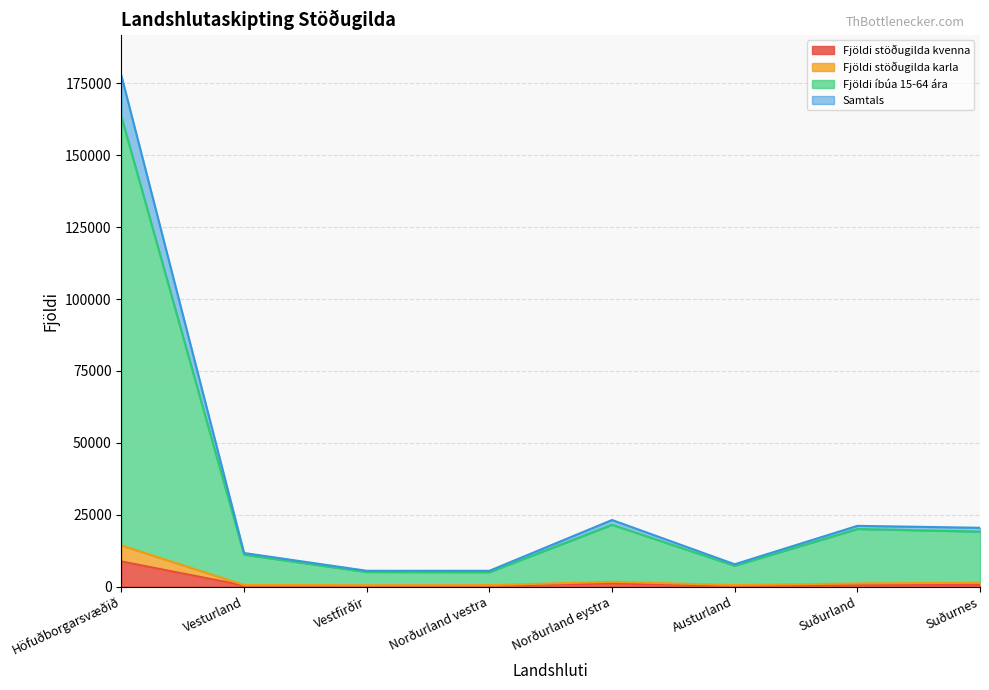

True or false: Fjöldi stöðugilda kvenna has a value of 922.2 at Suðurland.

False